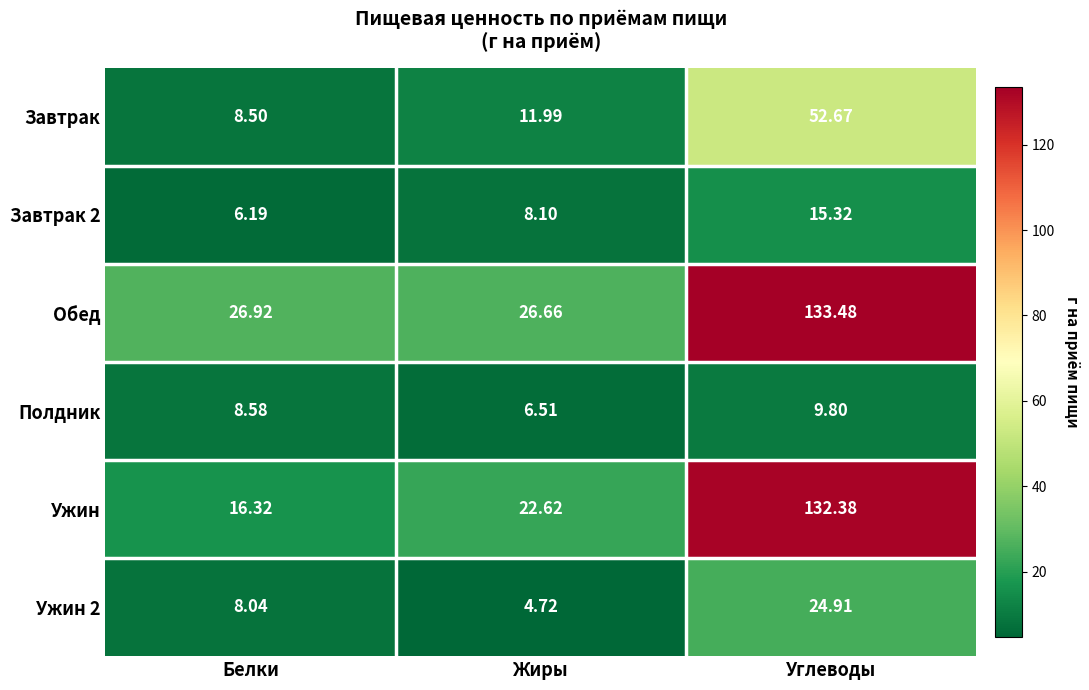

At which label does Полдник reach its peak?

Углеводы